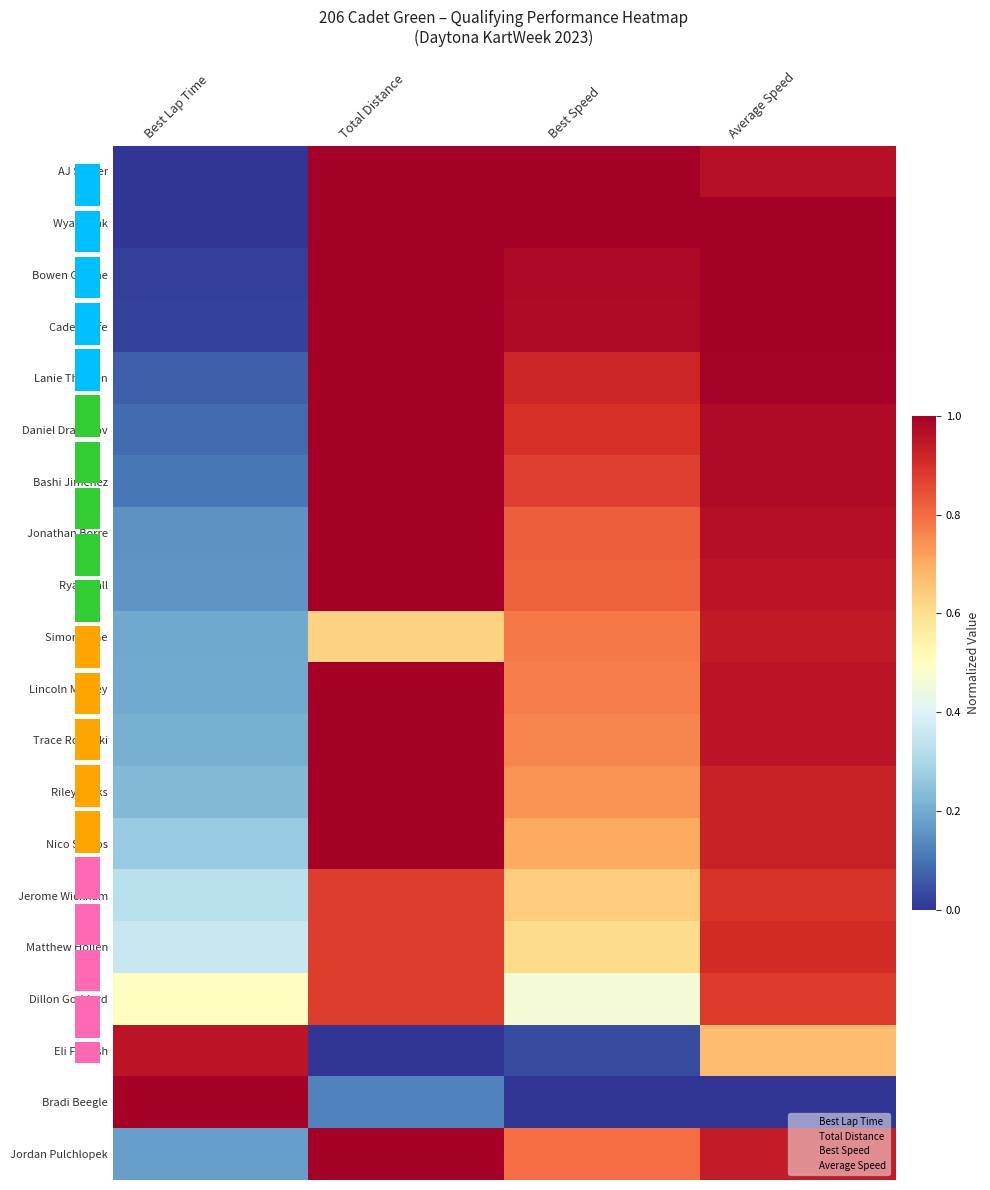

Is the value of Daniel Draganov at Average Speed greater than the value of Jordan Pulchlopek at Best Speed?

Yes